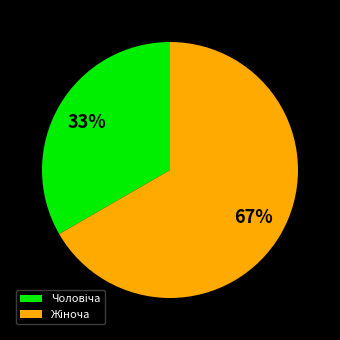

To the nearest percent, what is the average slice percentage?

50%